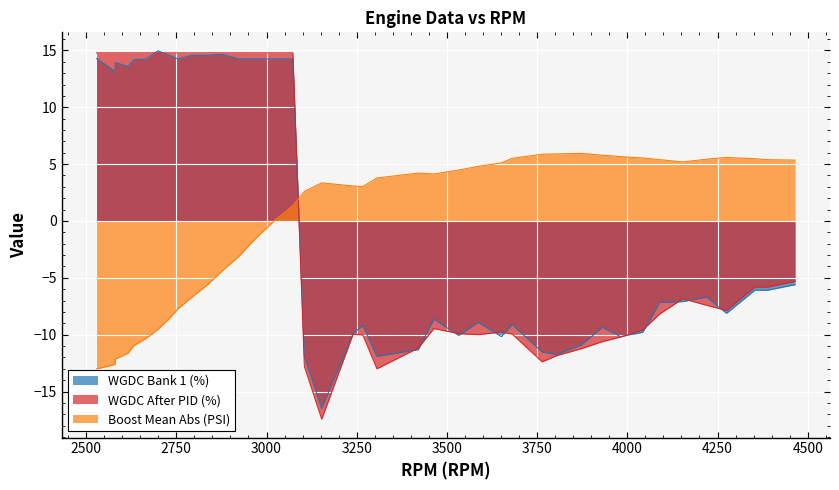

Which series ends up on top after the final intersection of WGDC Bank 1 (%) and Boost Mean Abs (PSI)?

Boost Mean Abs (PSI)